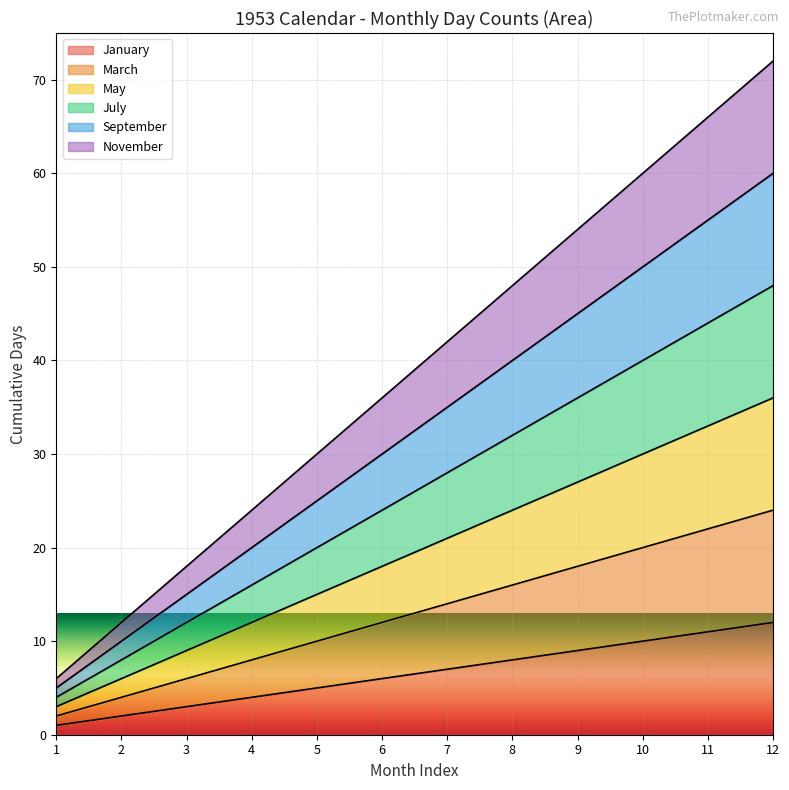

True or false: September has a value of 20 at 4.

True